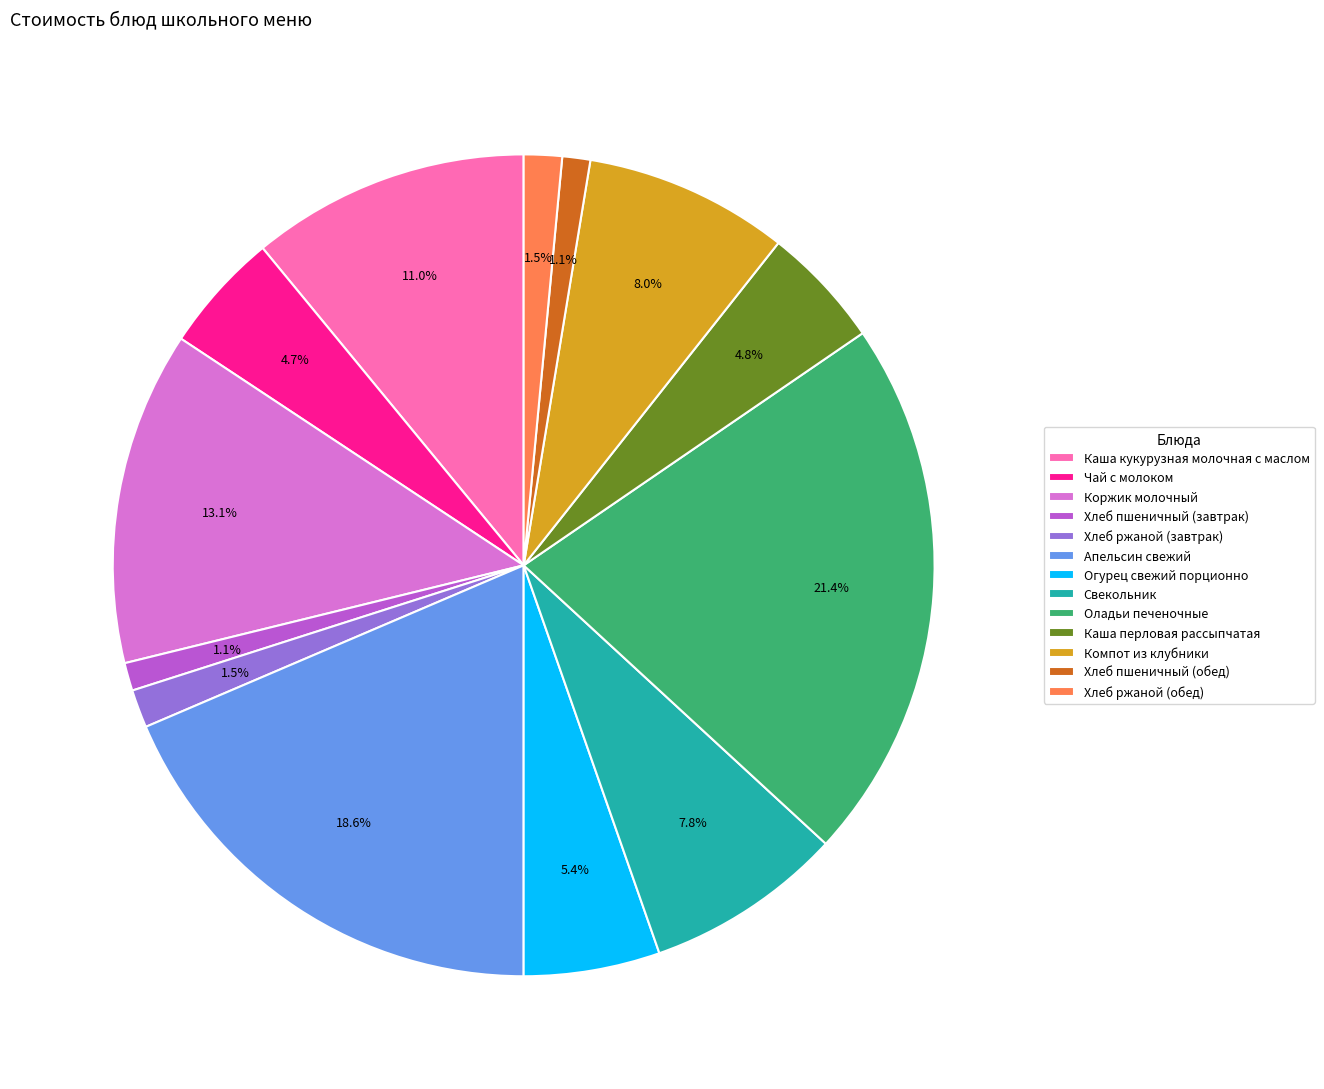

Count the number of slices in the pie.

13